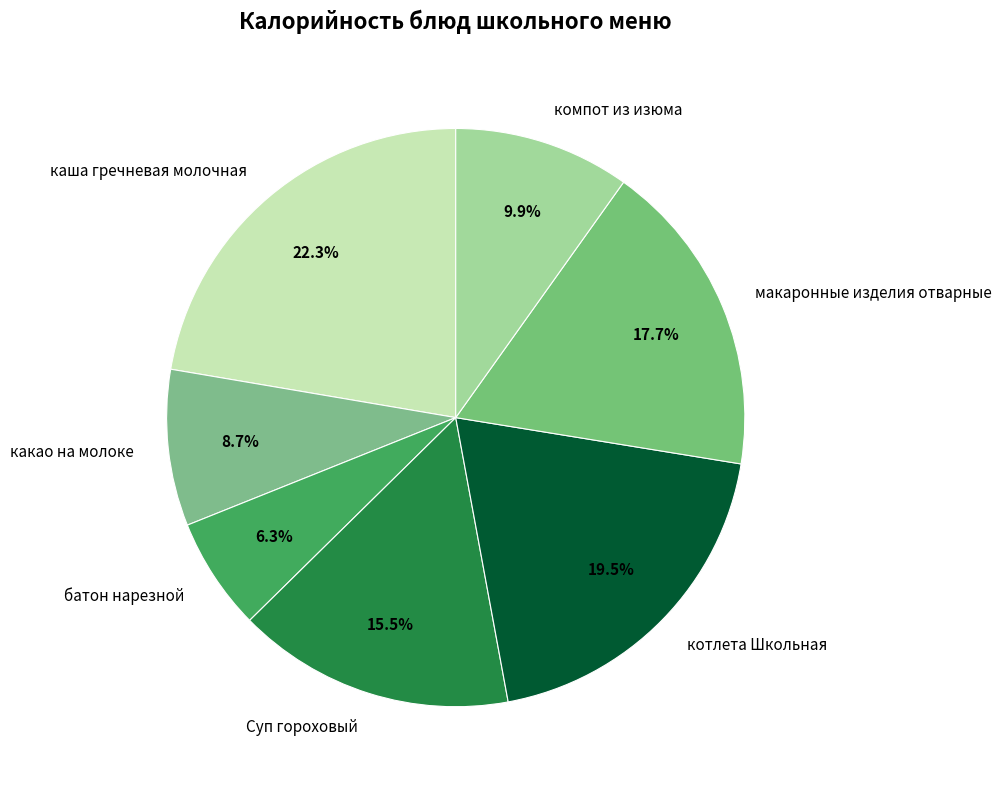

To the nearest percent, what is the difference between the largest and smallest slice percentages?

16%